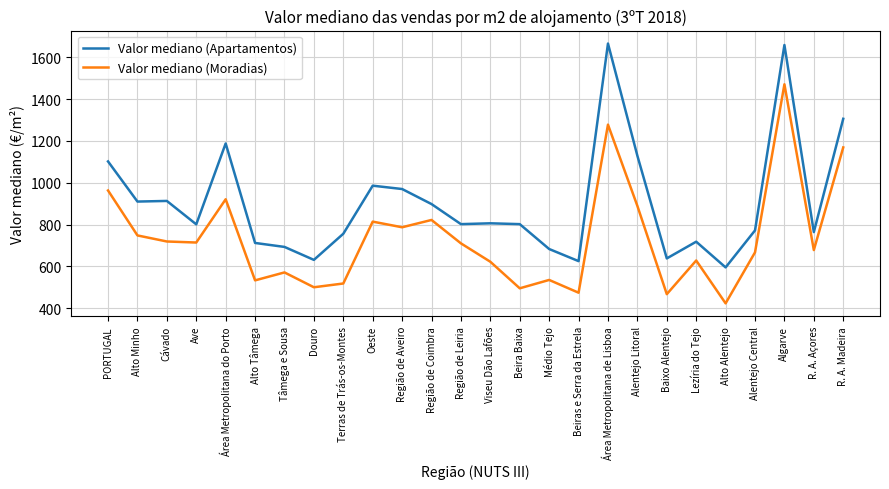

True or false: Valor mediano (Apartamentos) has more than 0 points higher than both neighbors.

True